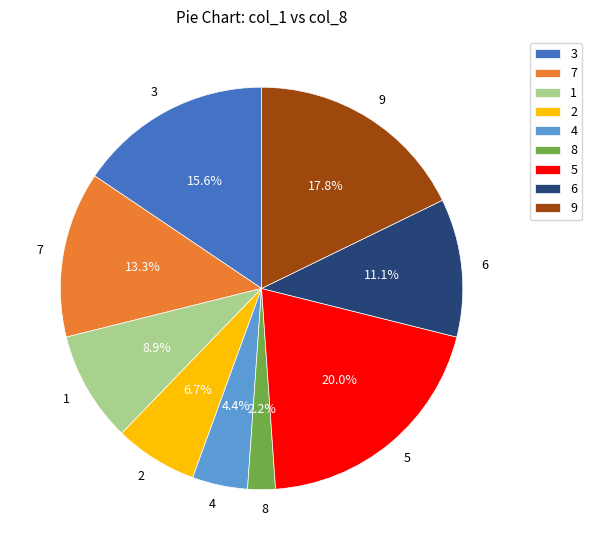

To the nearest percent, what is the combined percentage of 5 and 1?

29%